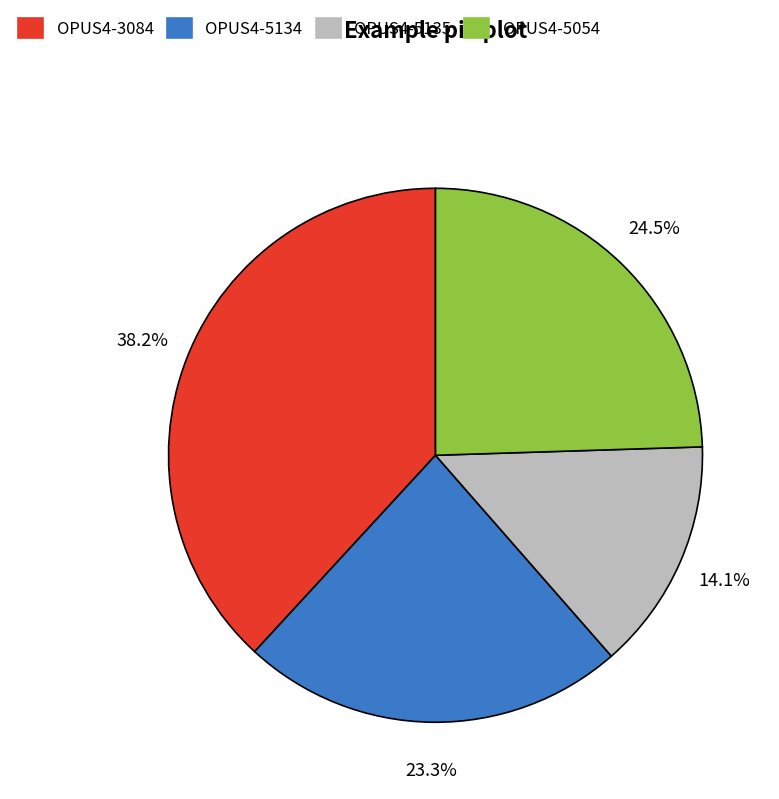

How much of the chart is everything except OPUS4-5134?

76.7%